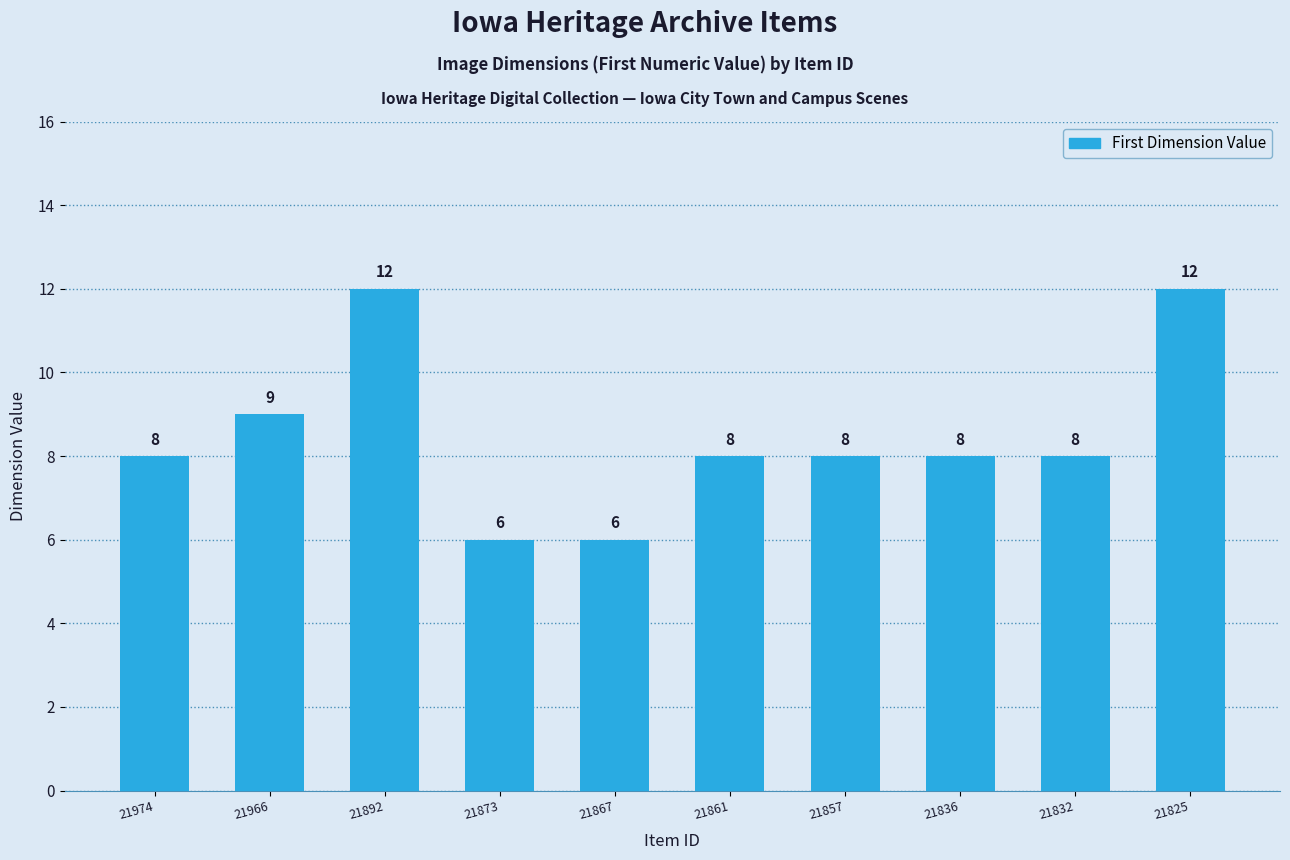

What is the minimum value shown in the chart?

6